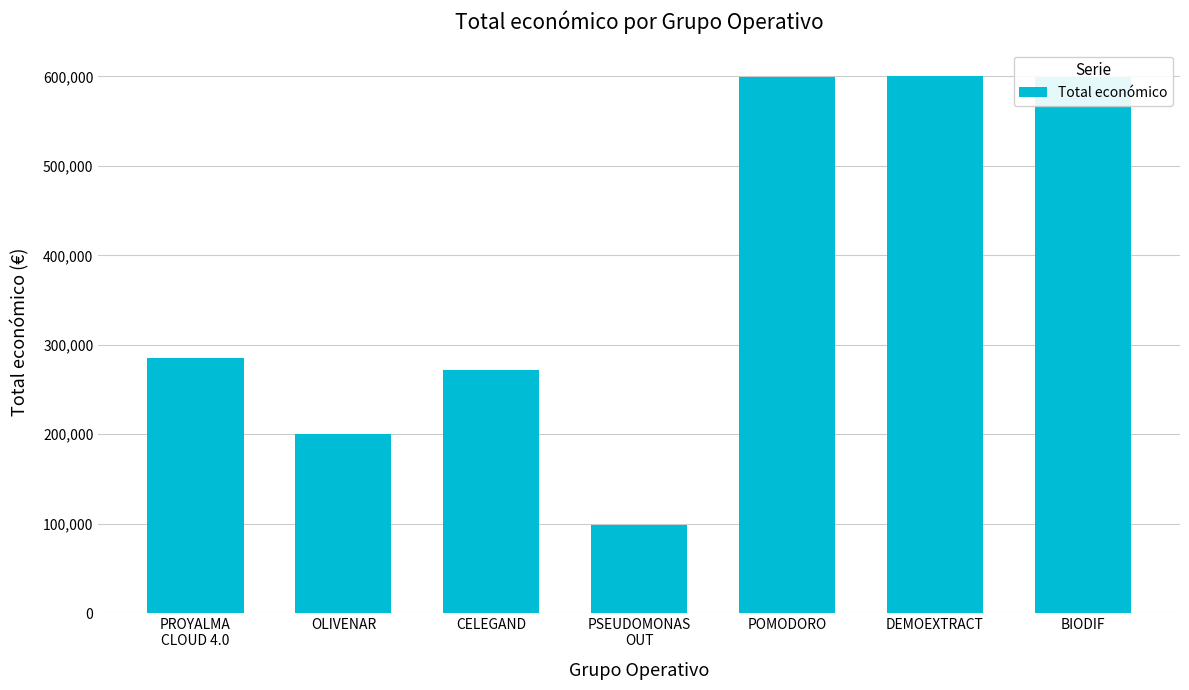

What is the sum of all values?

2655207